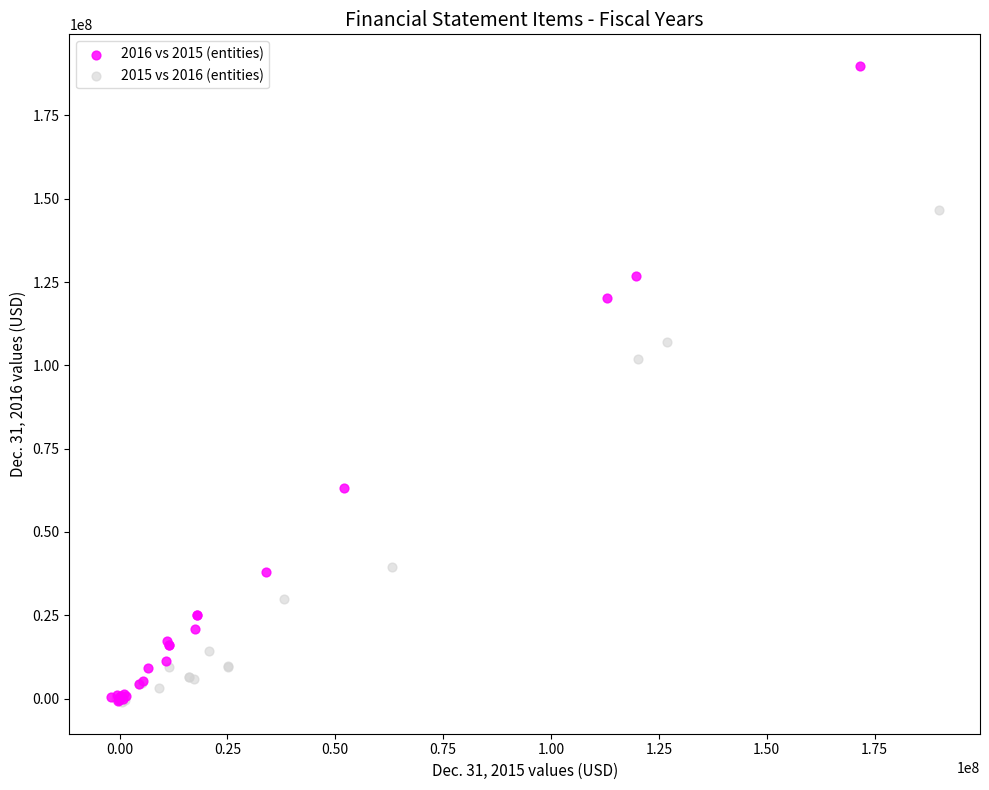

Which series contains the highest Y value?

2016 vs 2015 (entities)